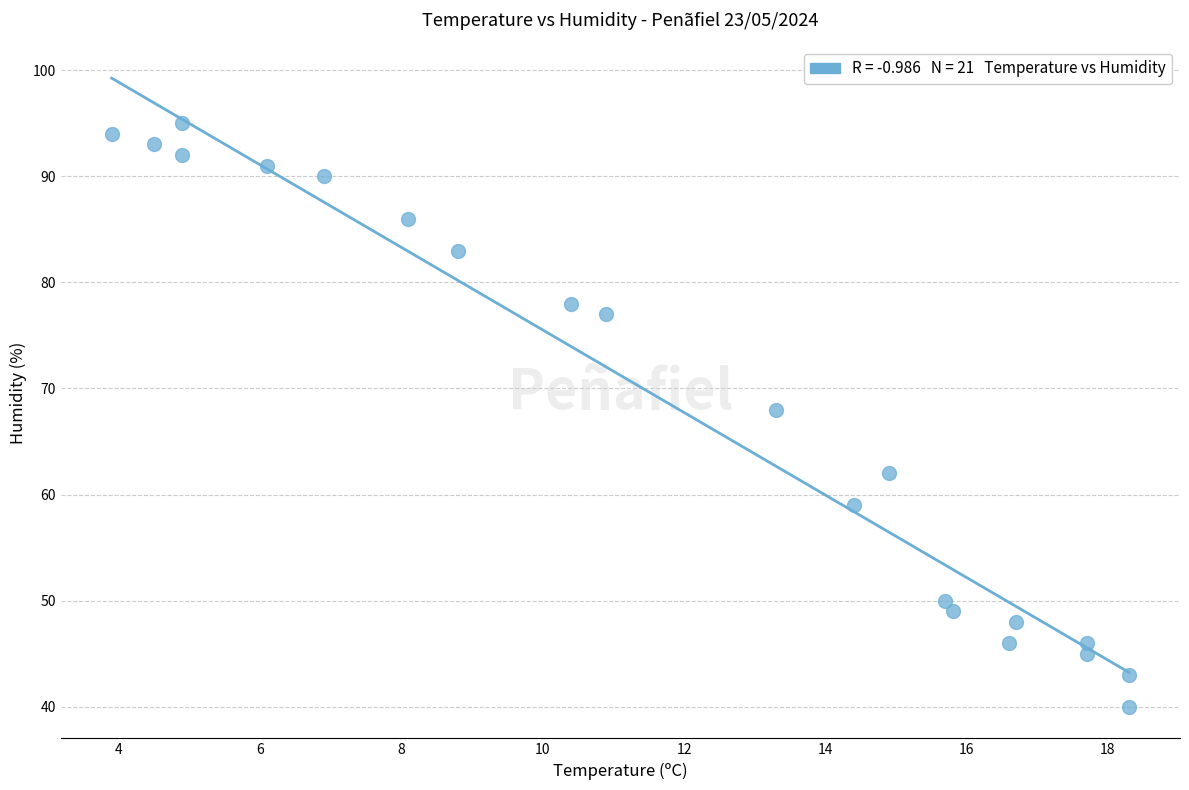

What Y value in the scatter plot is closest to 67?

68